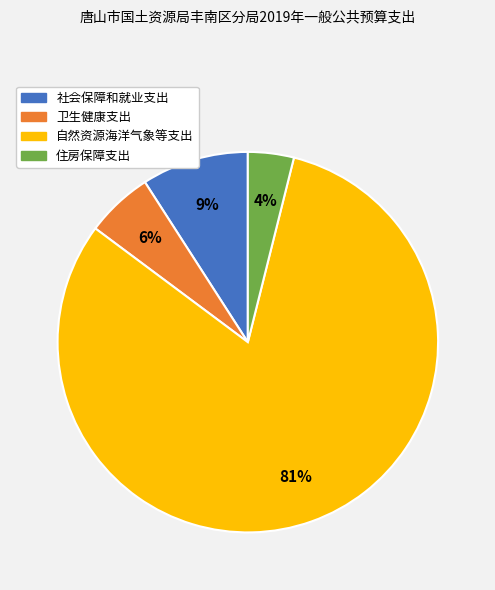

To the nearest percent, what is the average slice percentage?

25%